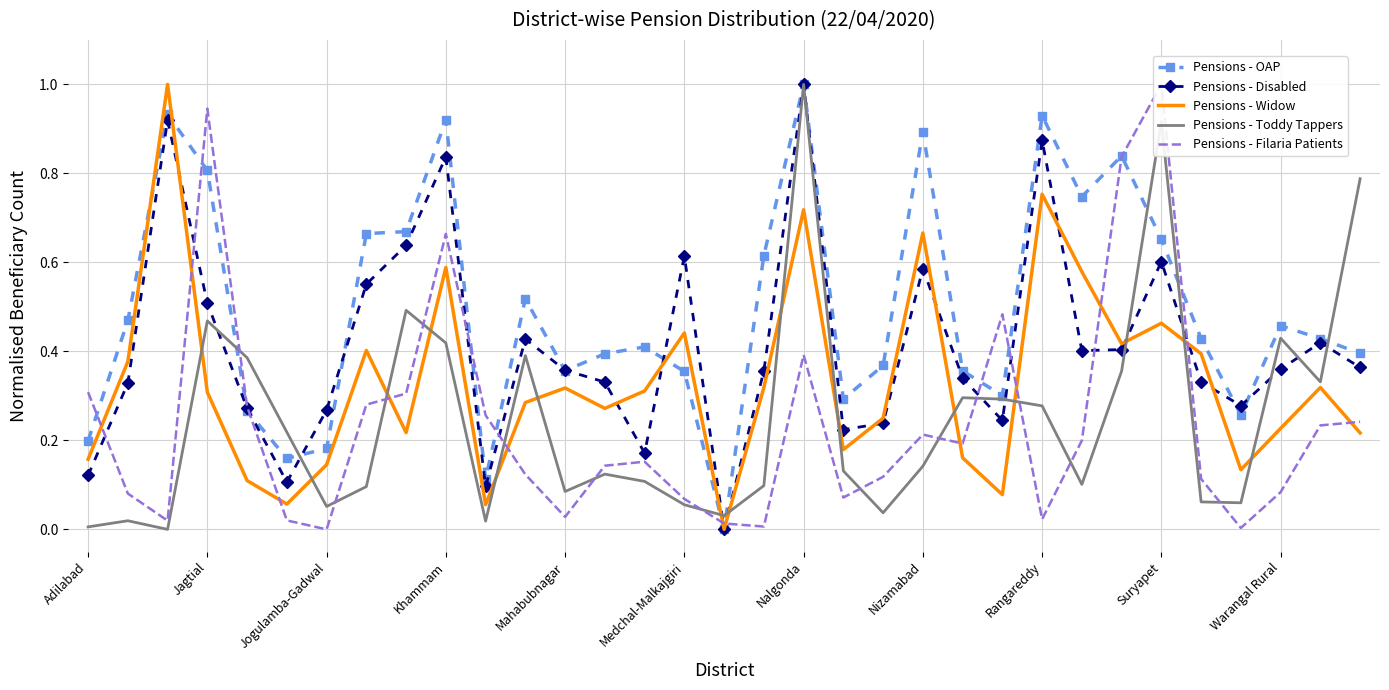

After their last crossing, which series has the higher values: Pensions - Toddy Tappers or Pensions - Widow?

Pensions - Toddy Tappers